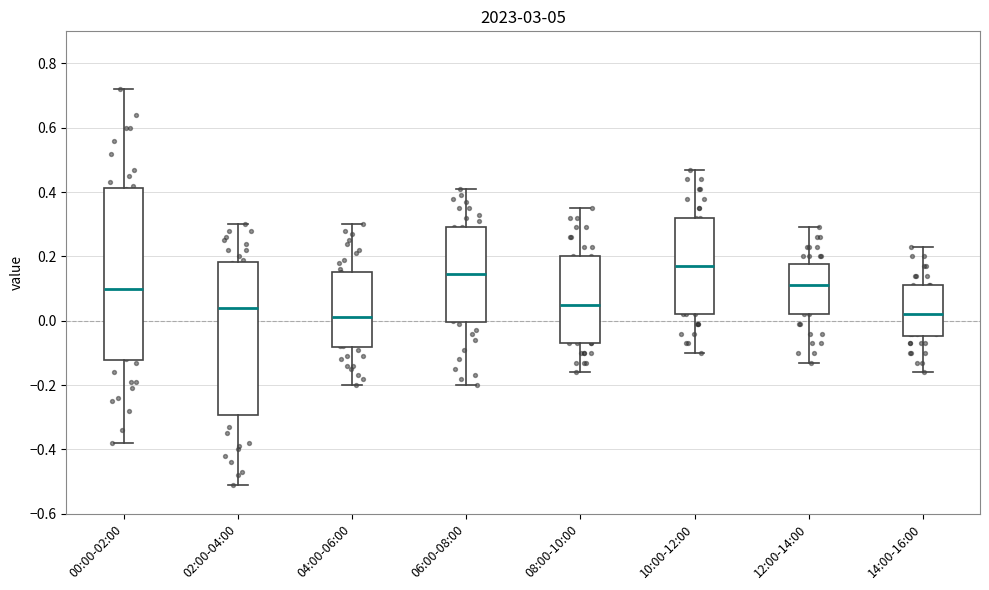

Which box is the tallest, from its lower edge to its upper edge?

00:00-02:00